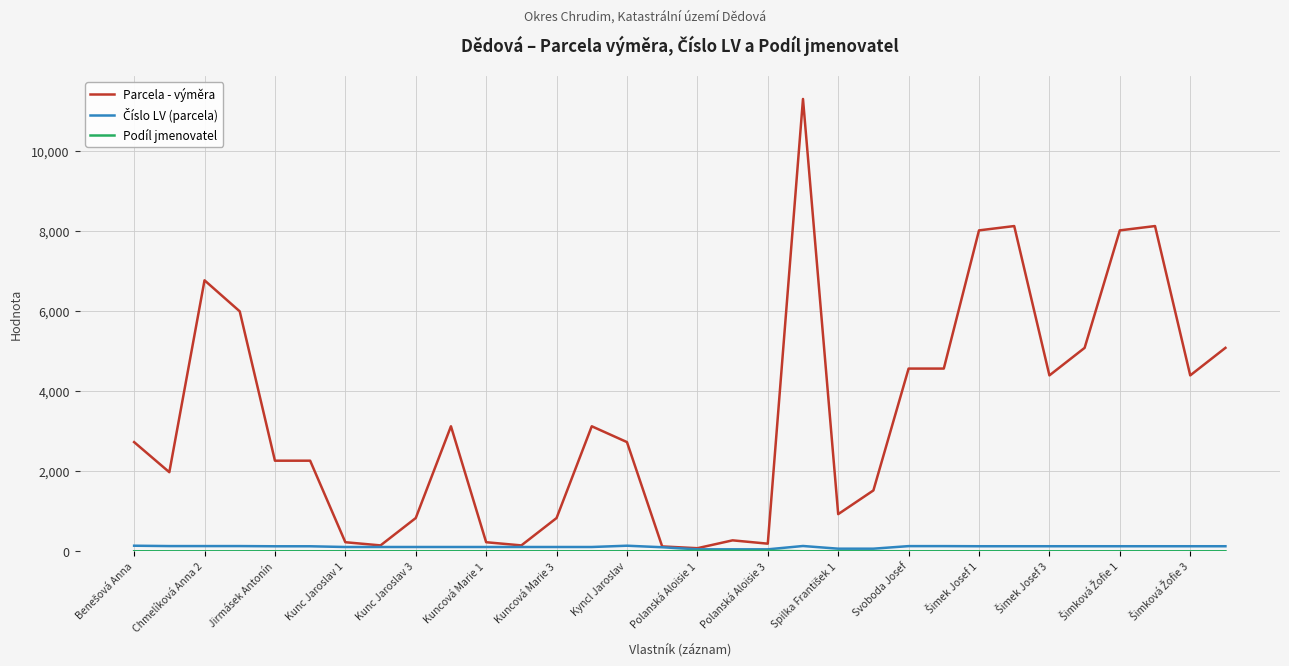

What is the maximum value for Parcela - výměra?

11290